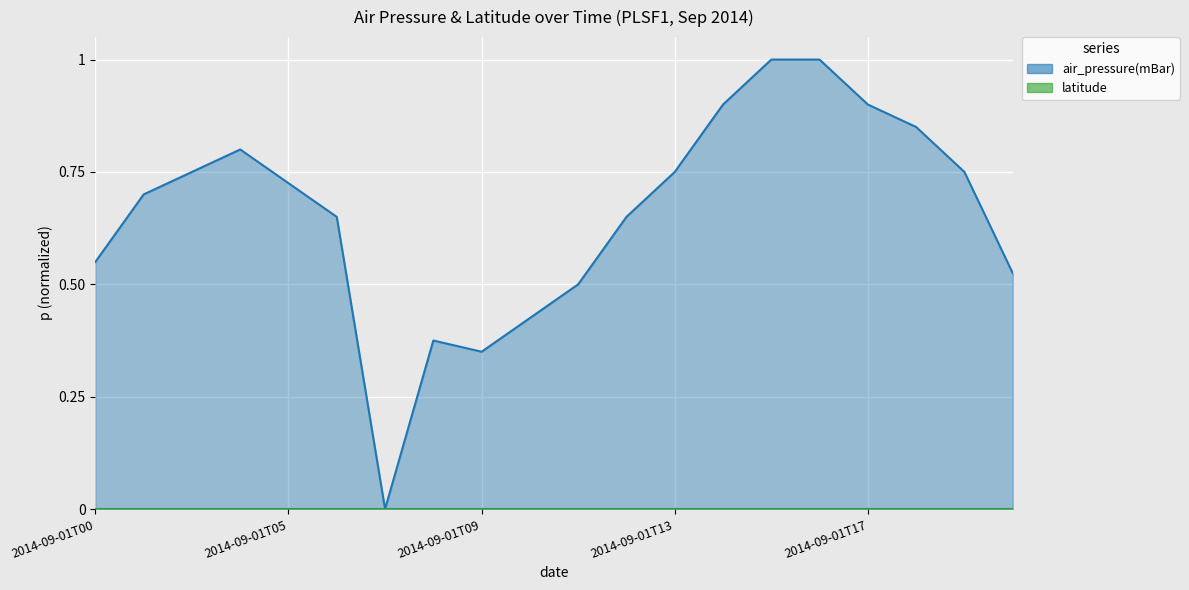

Which has a higher value, 2014-09-01T03 or 2014-09-01T16?

2014-09-01T16